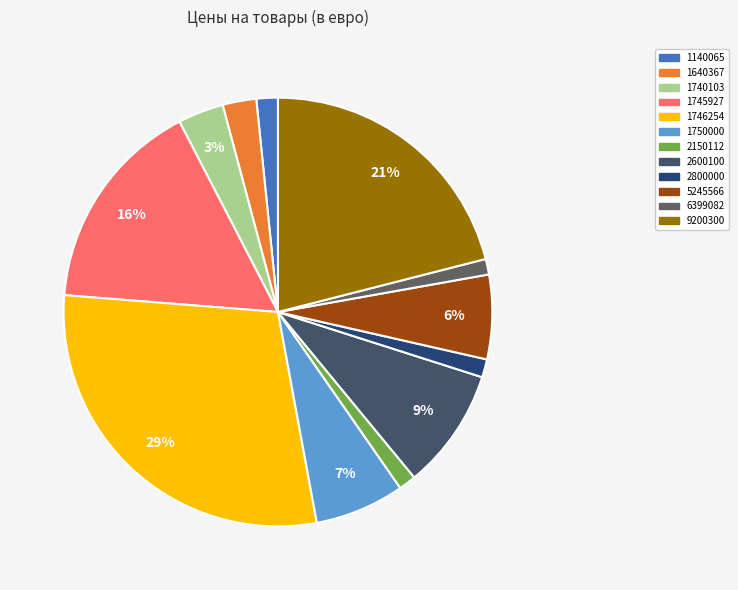

How many slices are in this pie chart?

12